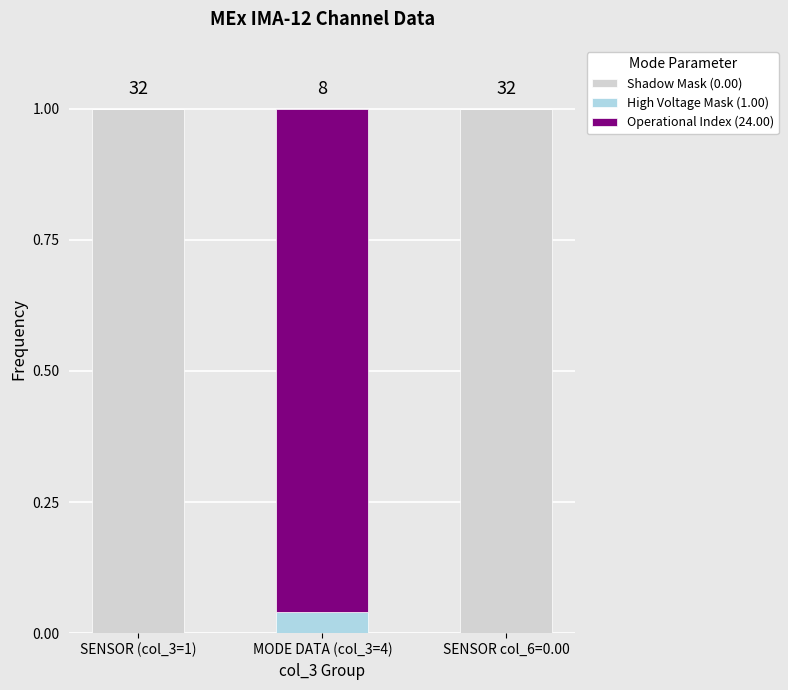

The Shadow Mask (0.00) series shows 1.3 at SENSOR (col_3=1). True or false?

False